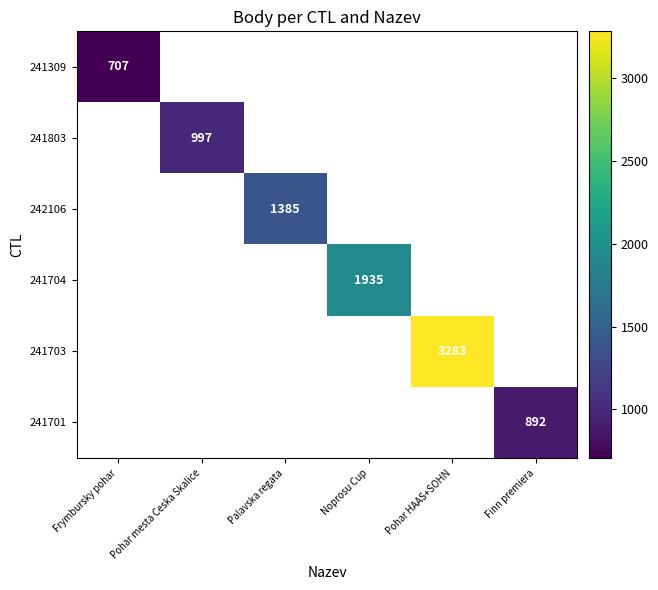

At how many categories does at least one series exceed 2369?

1